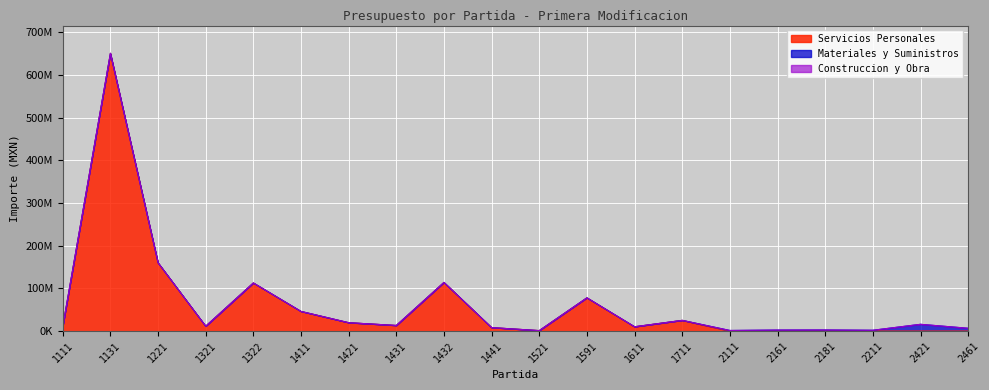

Which category has the highest value across all series?

1131